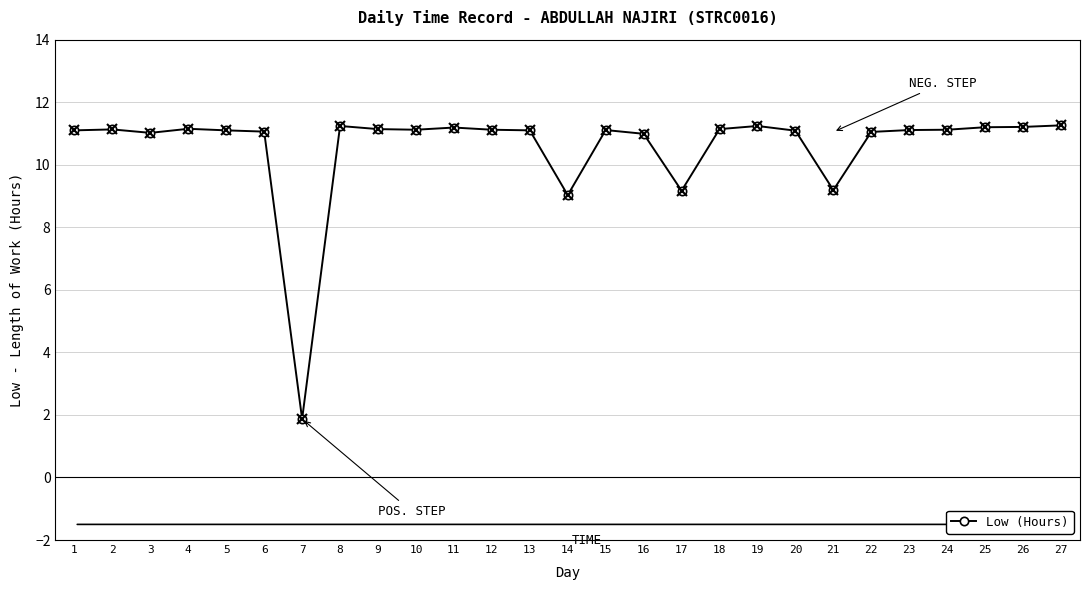

Which has a higher value, 14 or 8?

8